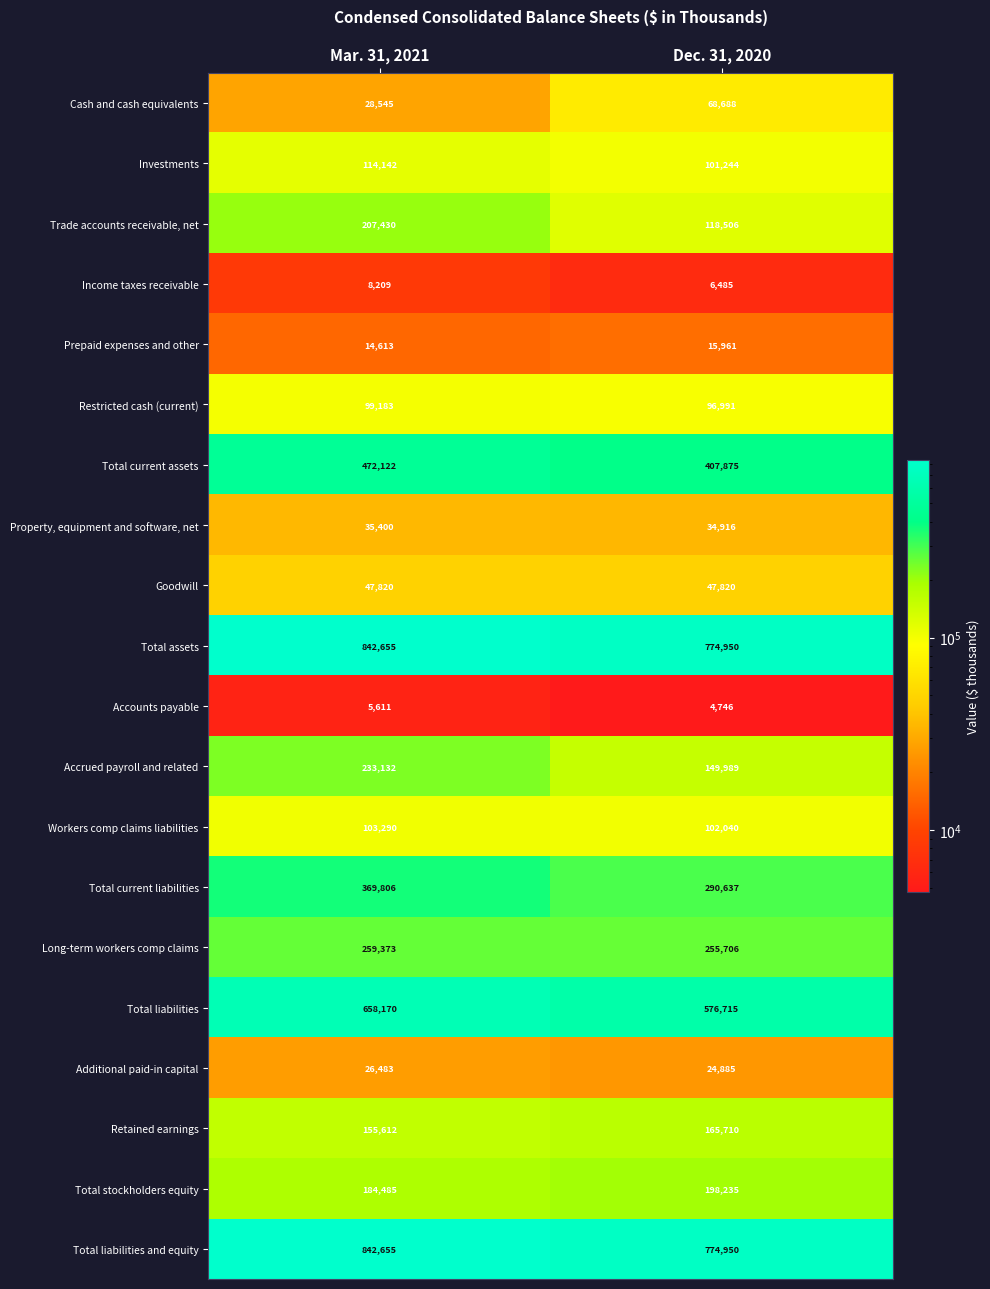

What is the total value across all series at Mar. 31, 2021?

4708736